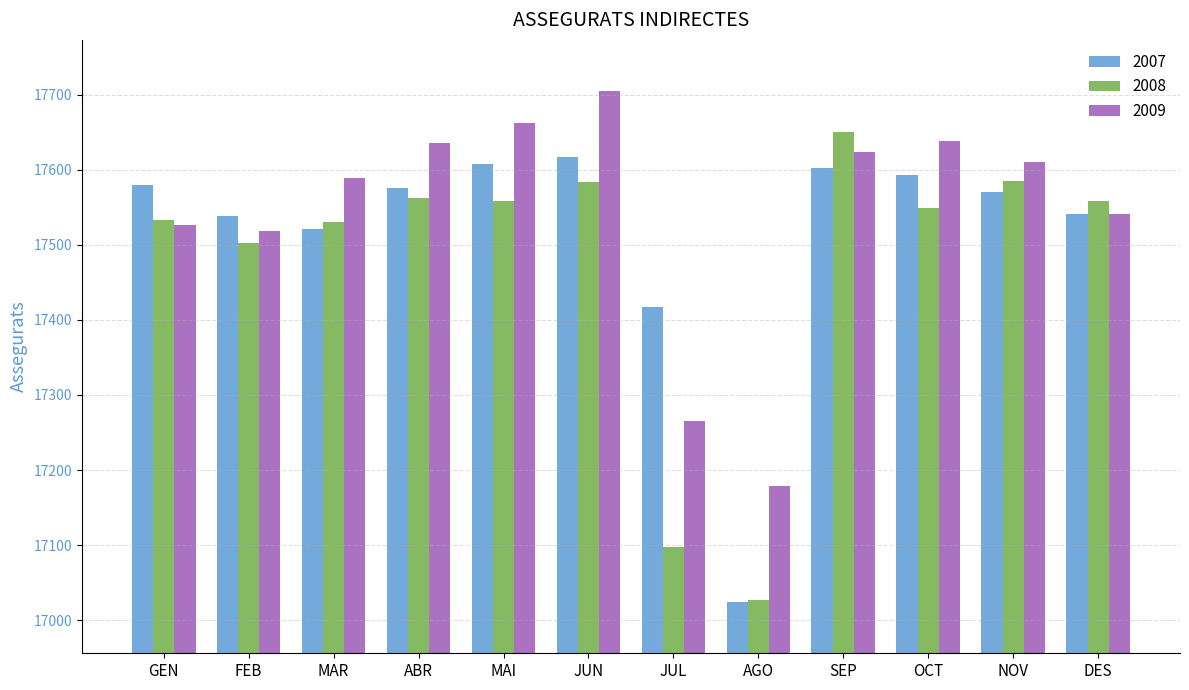

Count the number of categories in the chart.

12